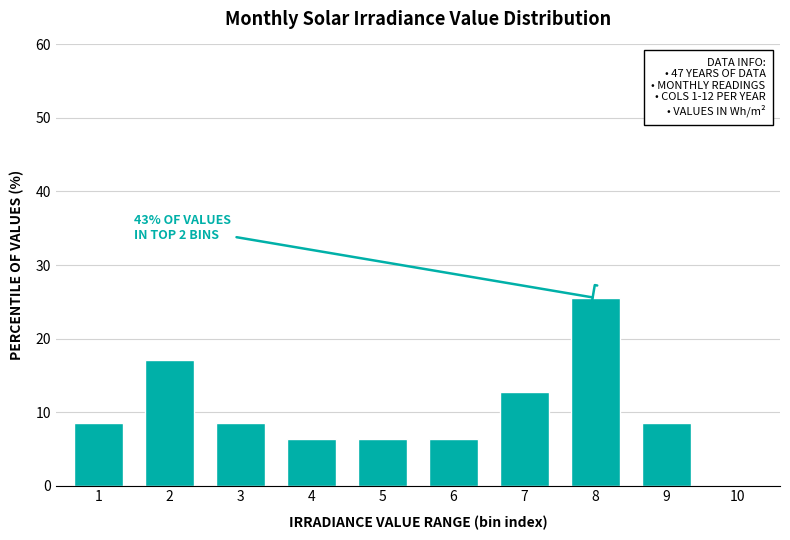

Reading left to right, list all the values displayed in this chart.

1=8.5	2=17.0	3=8.5	4=6.4	5=6.4	6=6.4	7=12.8	8=25.5	9=8.5	10=0.0